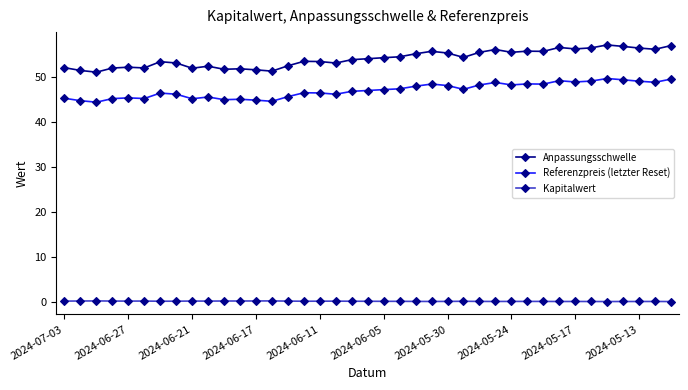

Which series has the largest total across all categories?

Anpassungsschwelle